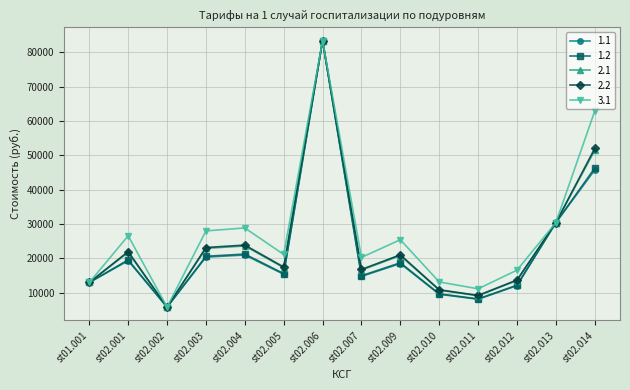

True or false: 1.2 has a value of 19562.1 at st02.001.

True